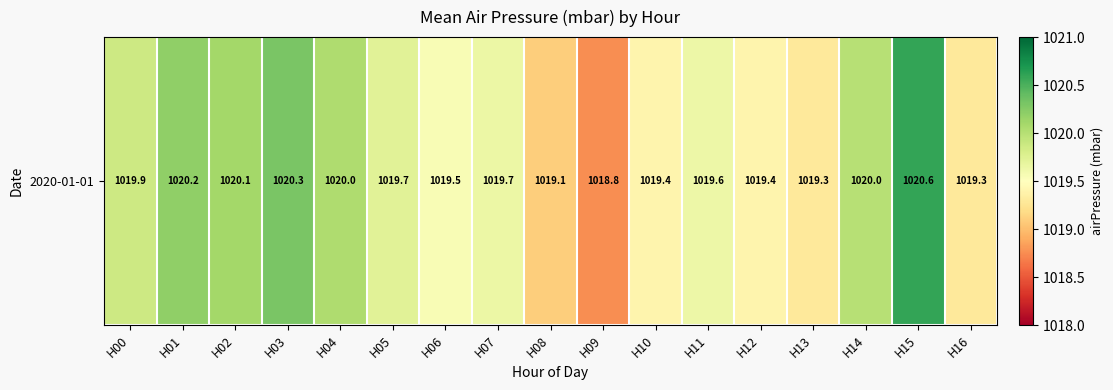

The chart shows a value of 1335.6 at H05. True or false?

False